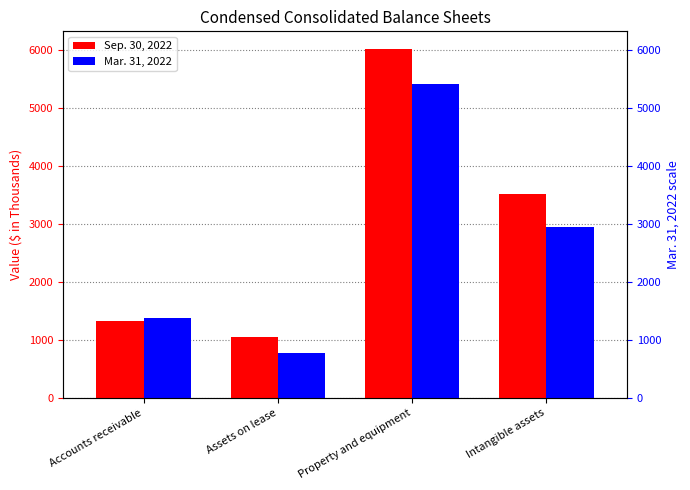

List the labels in order of Mar. 31, 2022 value, largest first.

Property and equipment, Intangible assets, Accounts receivable, Assets on lease